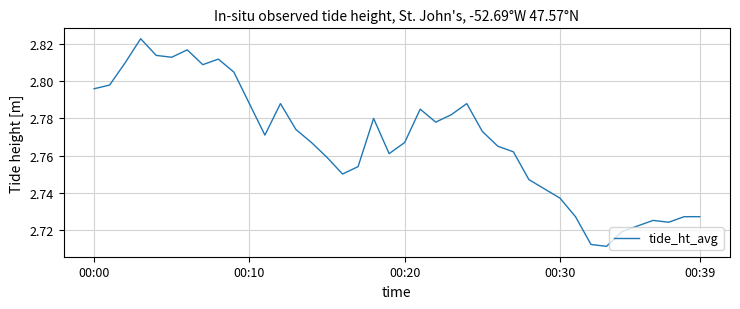

How many lines are shown in the chart?

1